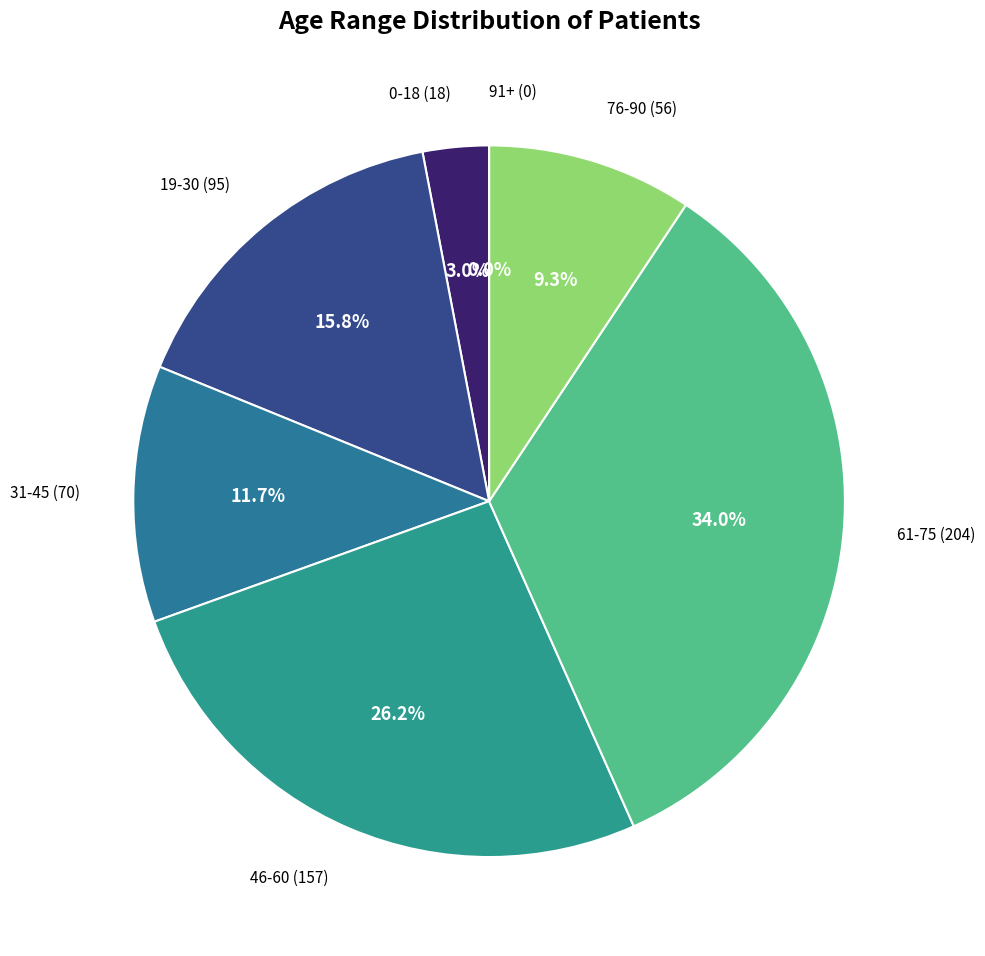

How many segments does this pie chart have?

7